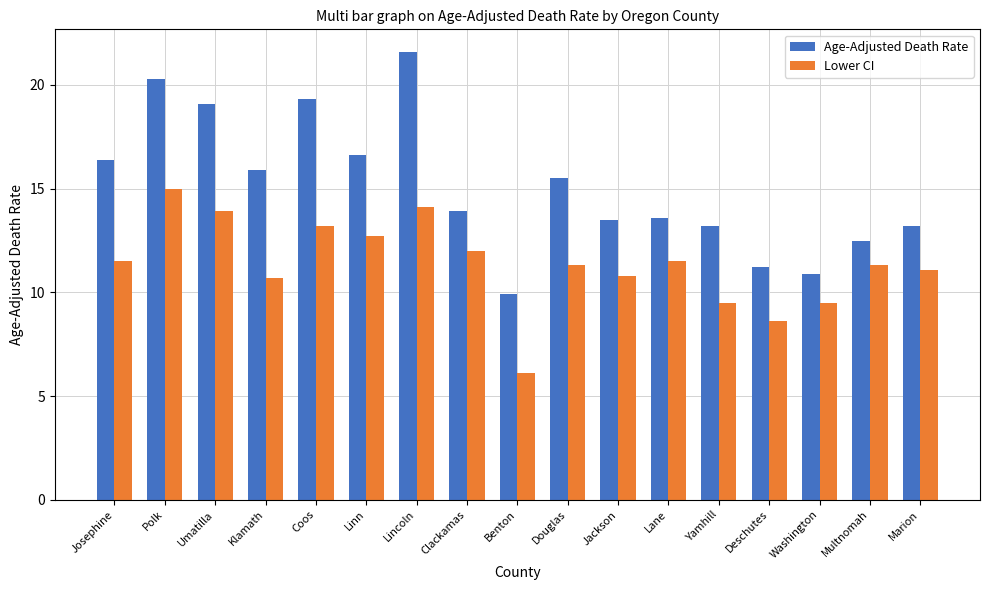

What is the smallest value displayed?

6.1